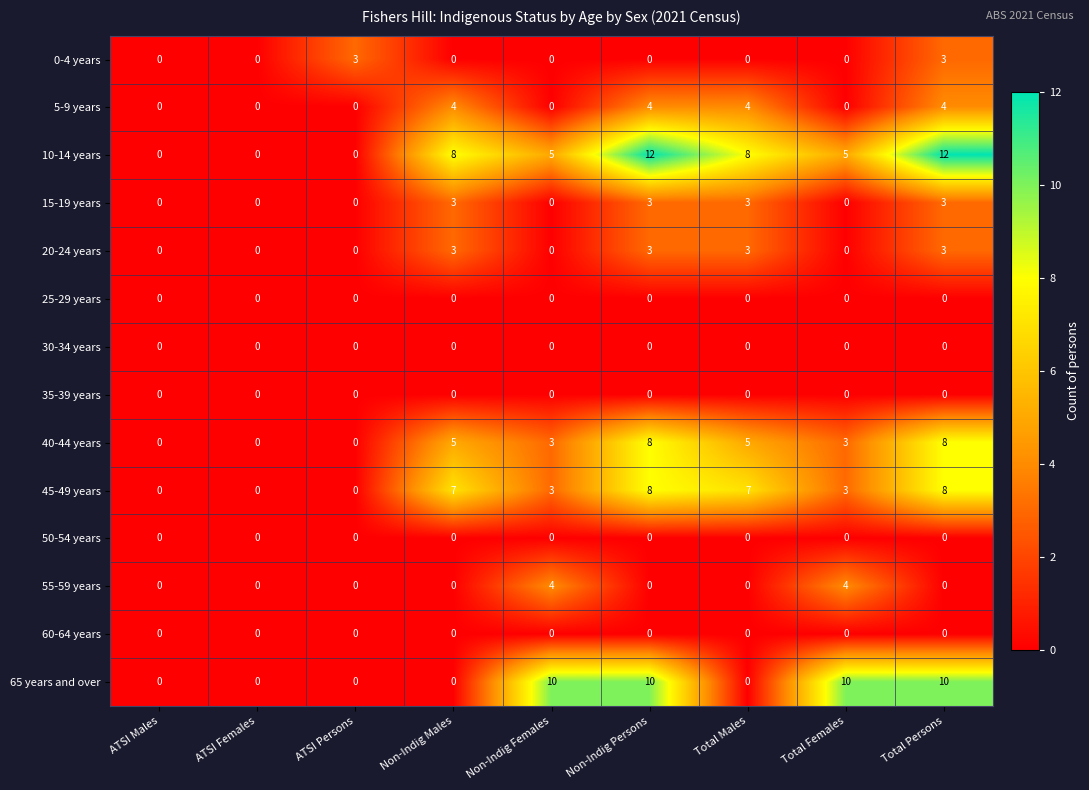

How many distinct data groups are displayed?

14